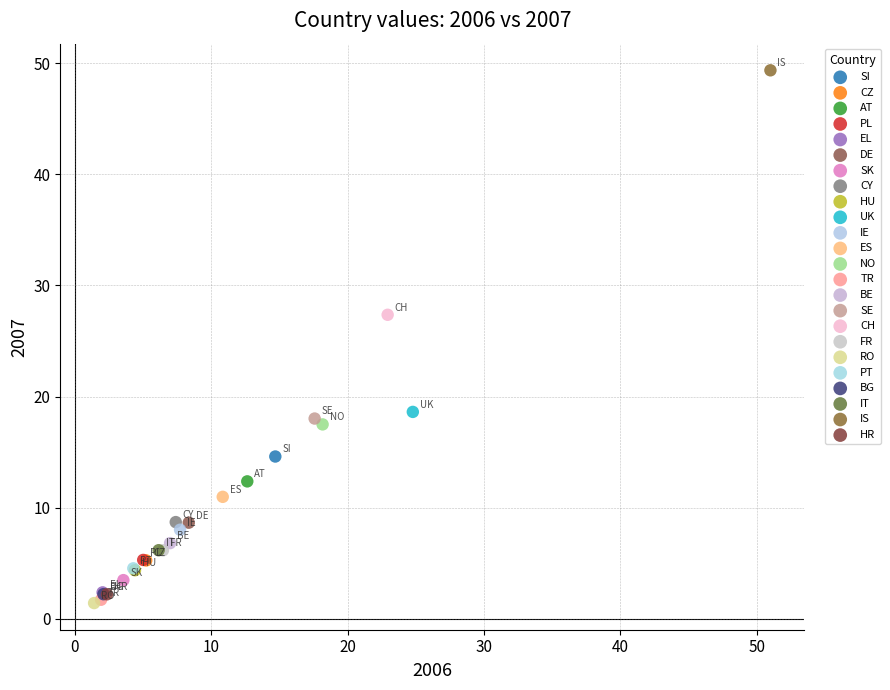

What are all the series names shown in the legend?

SI, CZ, AT, PL, EL, DE, SK, CY, HU, UK, IE, ES, NO, TR, BE, SE, CH, FR, RO, PT, BG, IT, IS, HR